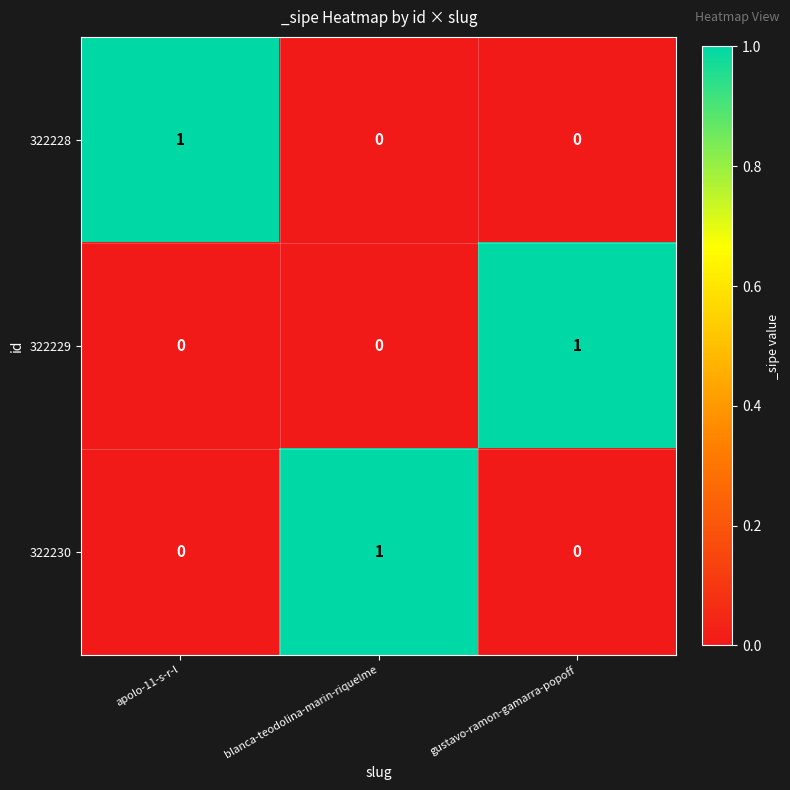

Is it true that 322230 equals 0 at gustavo-ramon-gamarra-popoff?

True